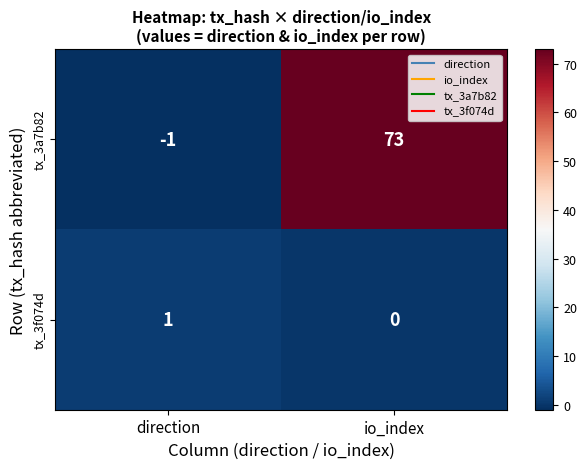

Rank the series by their average value, from highest to lowest.

tx_3a7b82, tx_3f074d